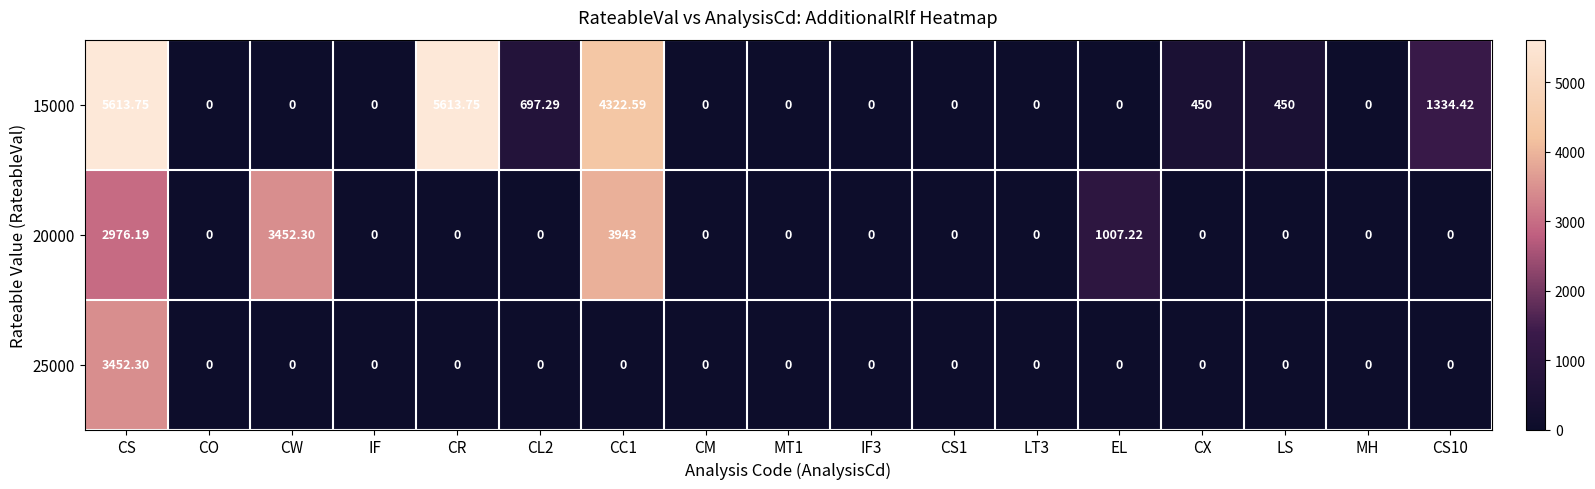

At which category is the sum across all series the highest?

CS